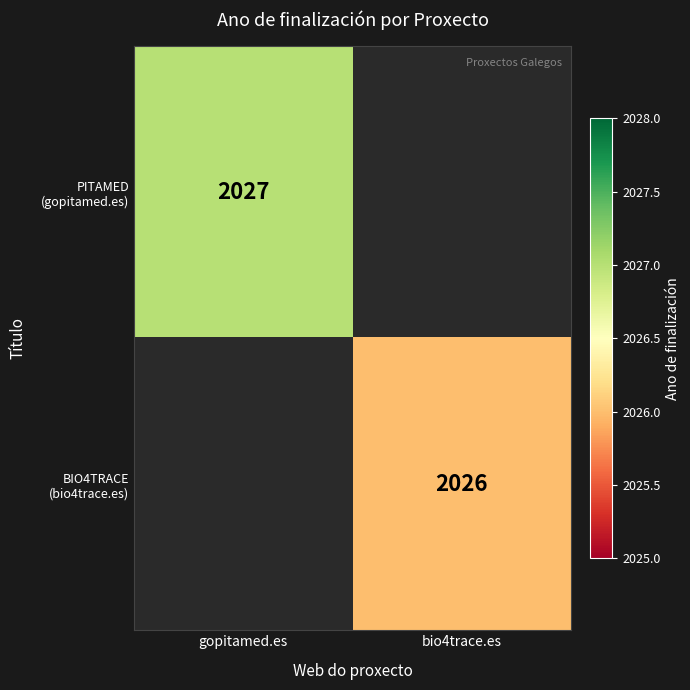

What is the approximate value of PITAMED (gopitamed.es) at gopitamed.es?

2027.0